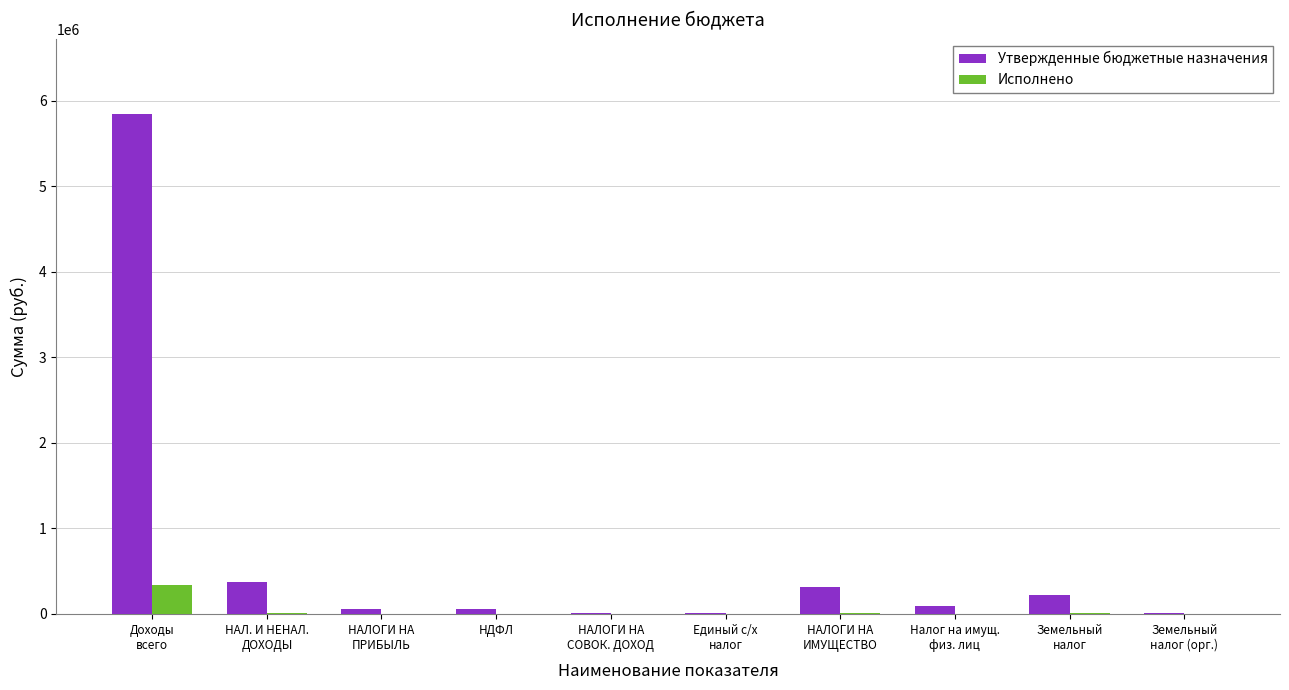

Which category has the highest value in the Исполнено series?

Доходы
всего